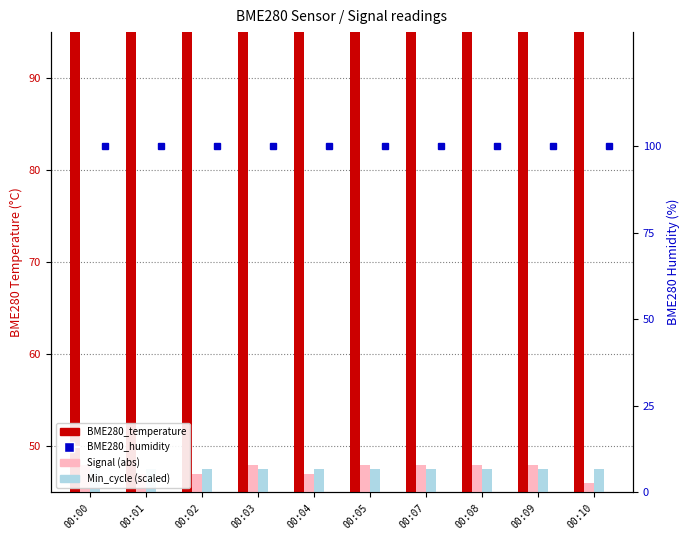

What is the sum of the BME280_temperature values at 00:05 and 00:09?

500.0